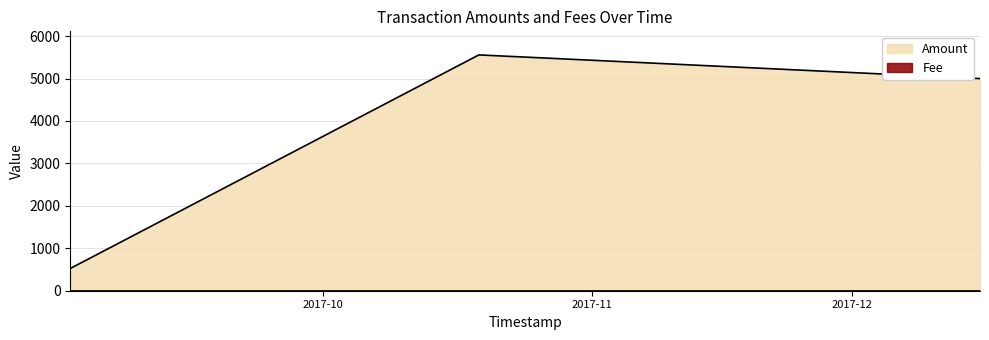

Where is the first local minimum?

2017-12-15 16:50:19